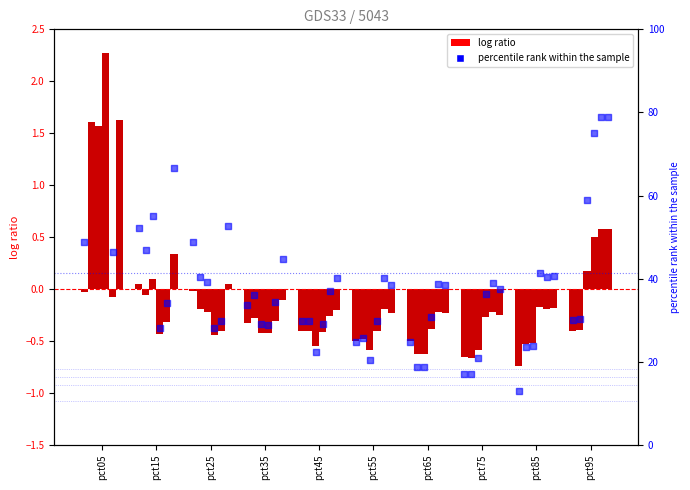

What is the total value across all series at pct35?

27.6